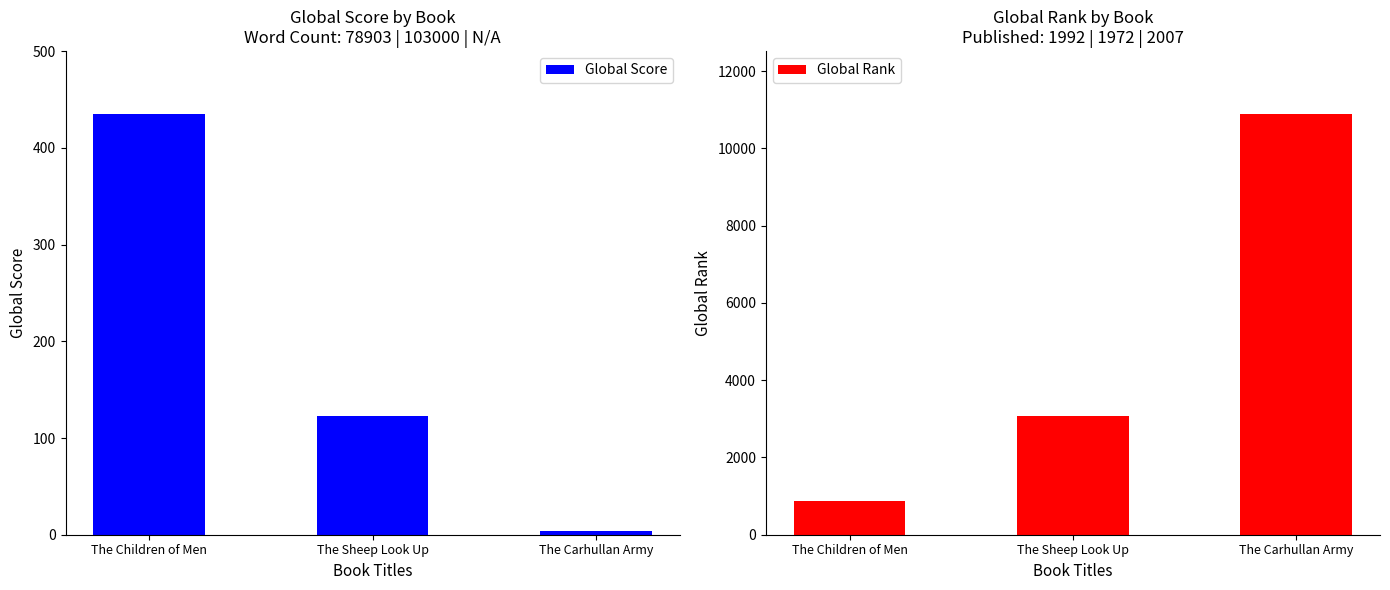

Rank the series by their average value, from highest to lowest.

Global Rank, Global Score